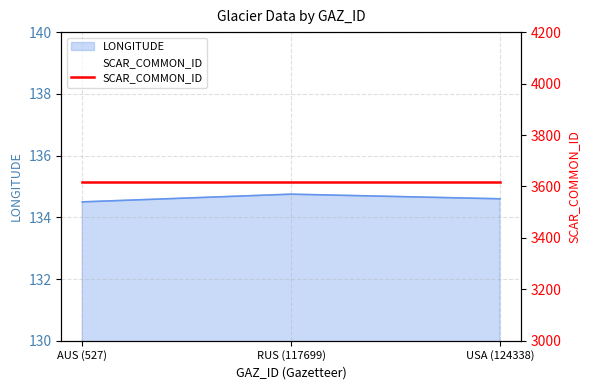

What is the average value?

134.6